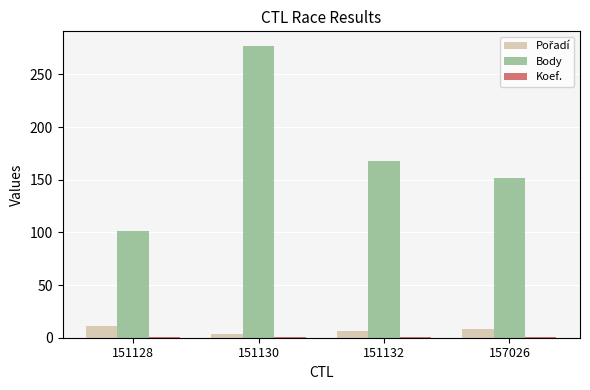

At which label does Body reach its minimum?

151128